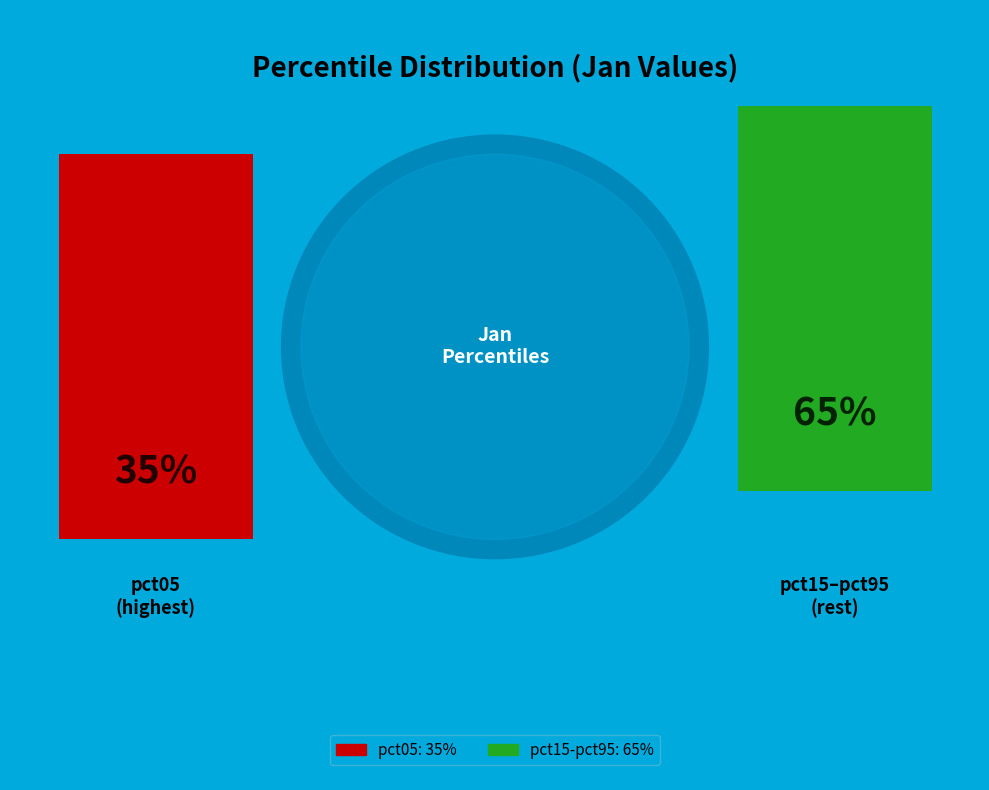

How much of the chart is everything except pct05?

65.2%